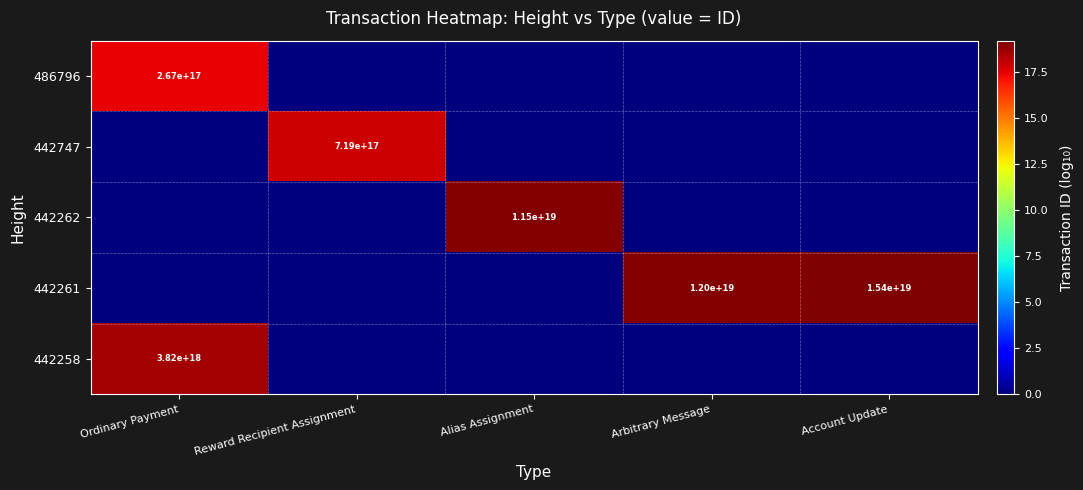

True or false: 442261 has a value of 15400000000000000000 at Account Update.

True